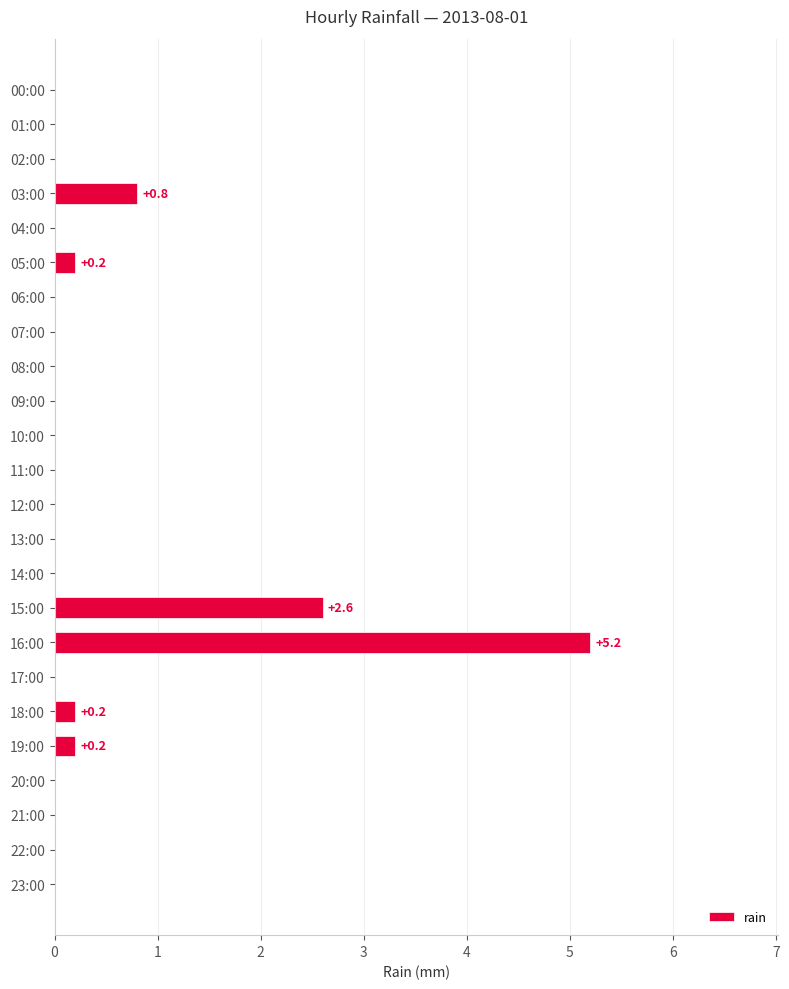

Reading top to bottom, what are all the values shown in this chart?

00:00=0.0	01:00=0.0	02:00=0.0	03:00=0.8	04:00=0.0	05:00=0.2	06:00=0.0	07:00=0.0	08:00=0.0	09:00=0.0	10:00=0.0	11:00=0.0	12:00=0.0	13:00=0.0	14:00=0.0	15:00=2.6	16:00=5.2	17:00=0.0	18:00=0.2	19:00=0.2	20:00=0.0	21:00=0.0	22:00=0.0	23:00=0.0